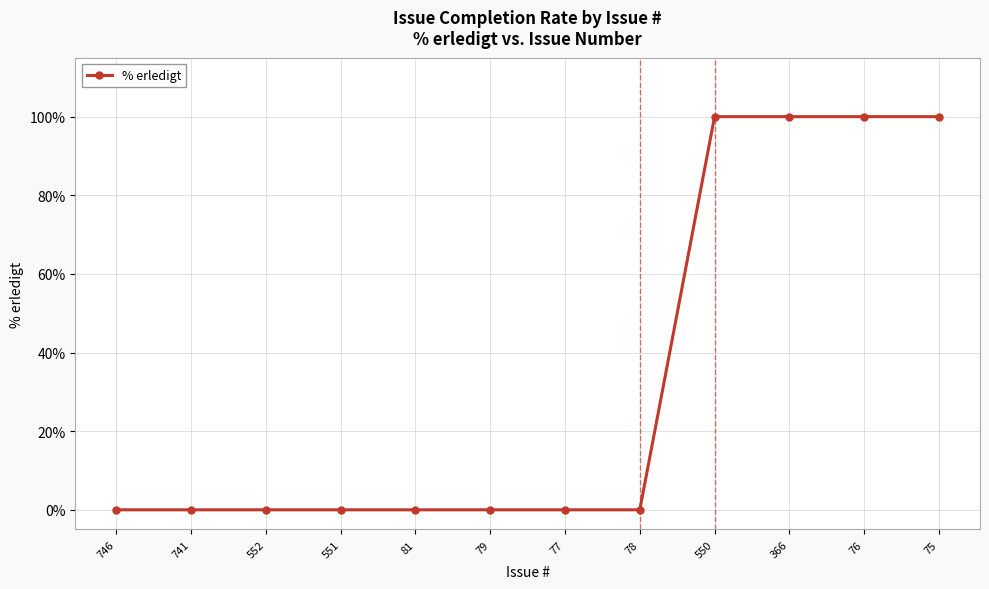

What position from the left is 76?

11